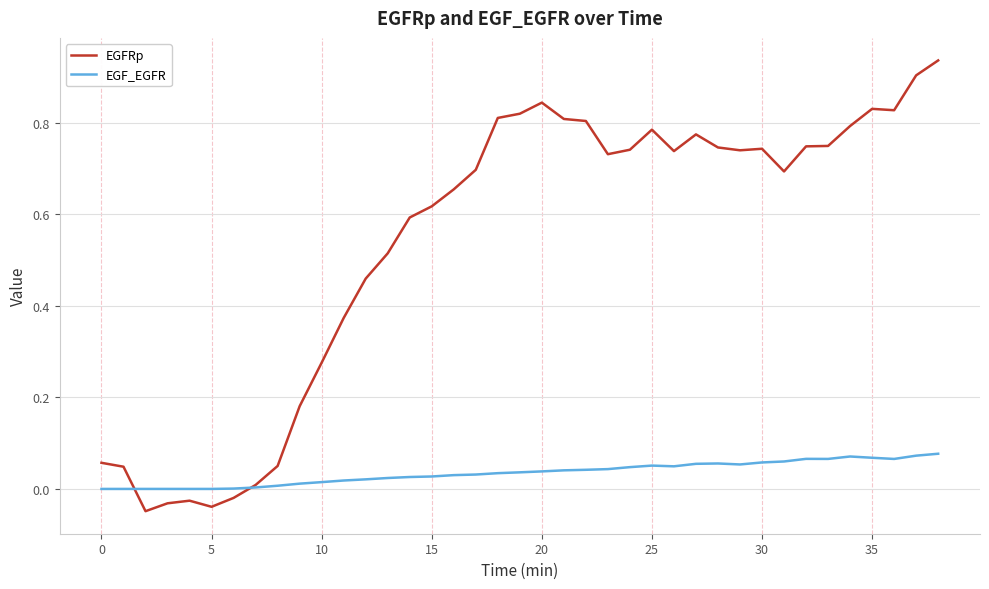

True or false: EGFRp has more than 2 interior local peaks.

True